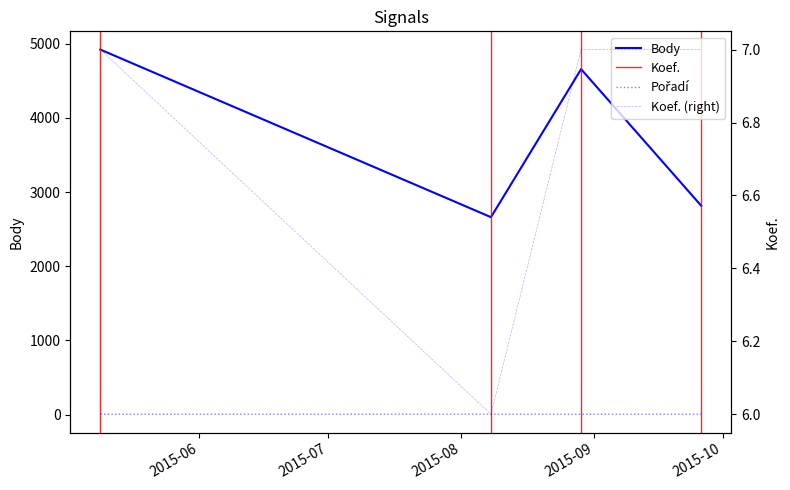

At which label does Koef. reach its minimum?

2015-08-08